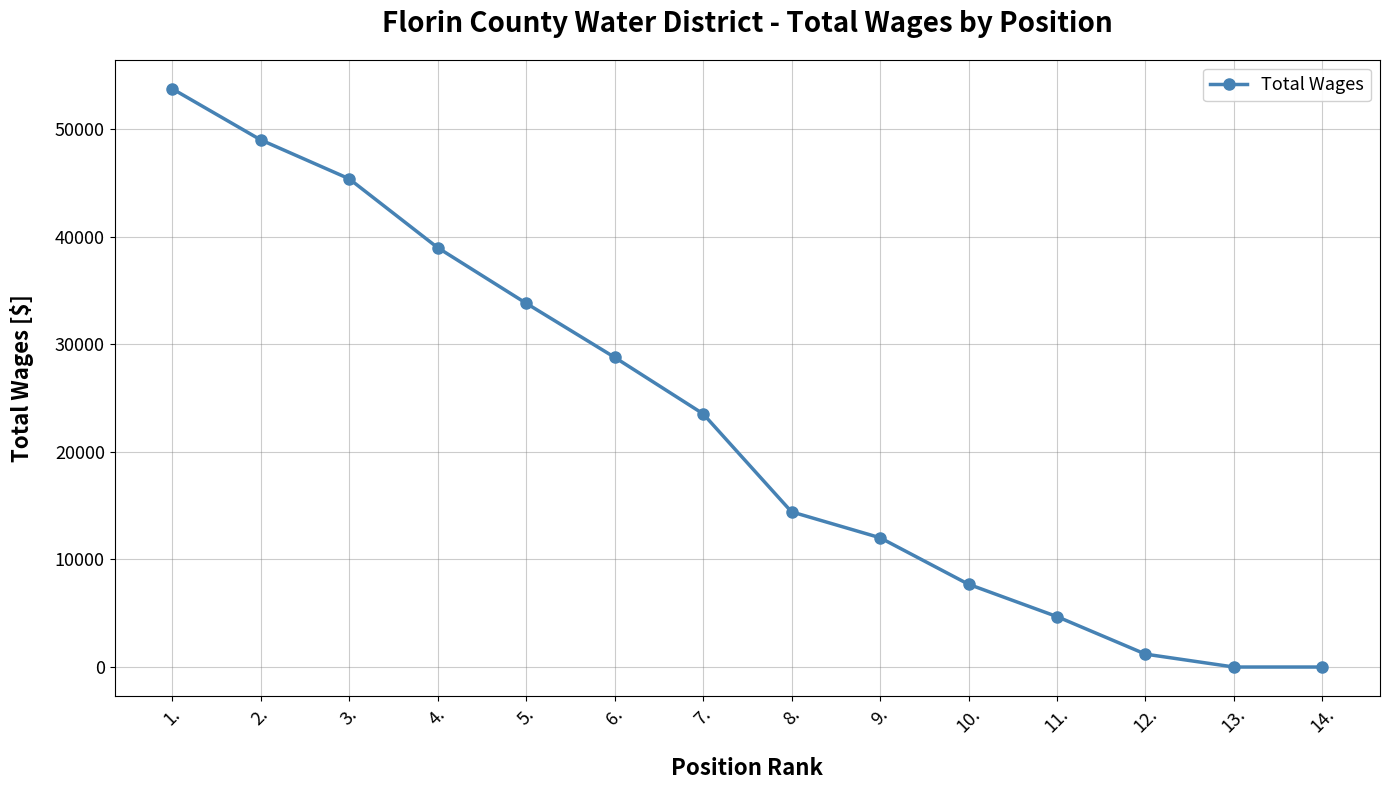

Between 1. and 14., which is larger?

1.